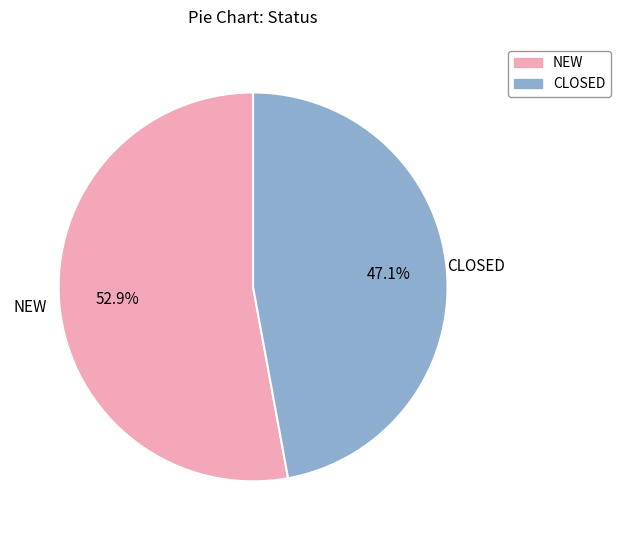

Rank the categories by value from highest to lowest.

NEW, CLOSED